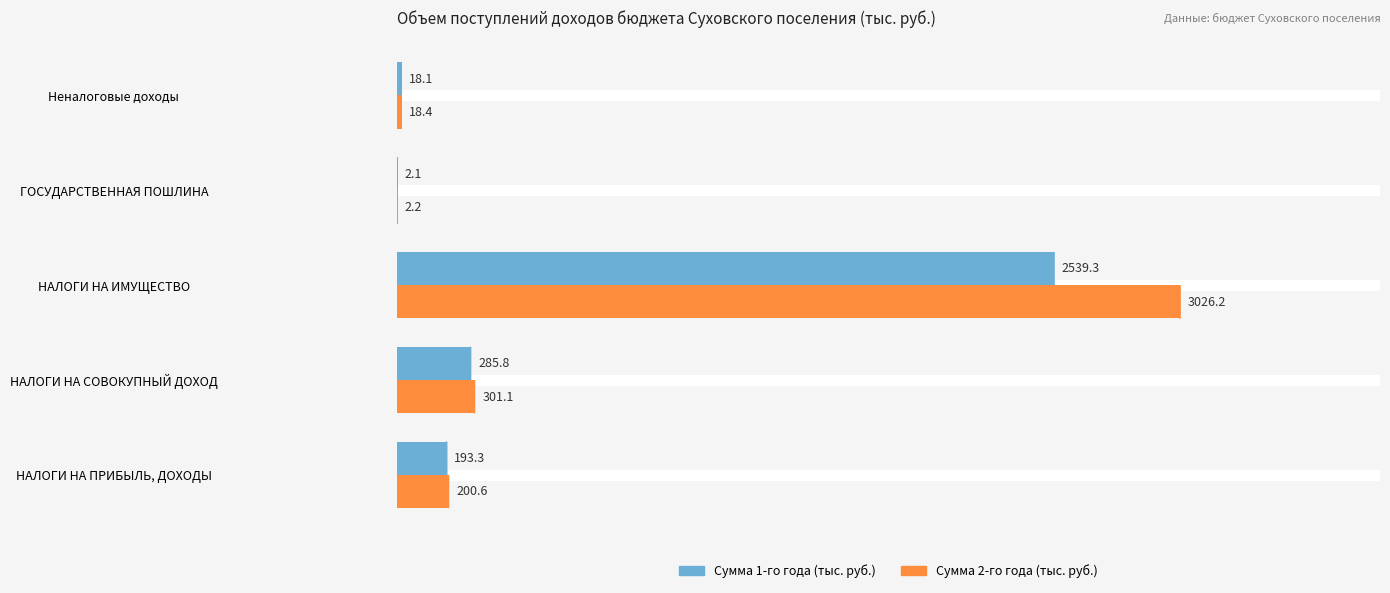

What is the sum of all Сумма 2-го года (тыс. руб.) values?

3548.5